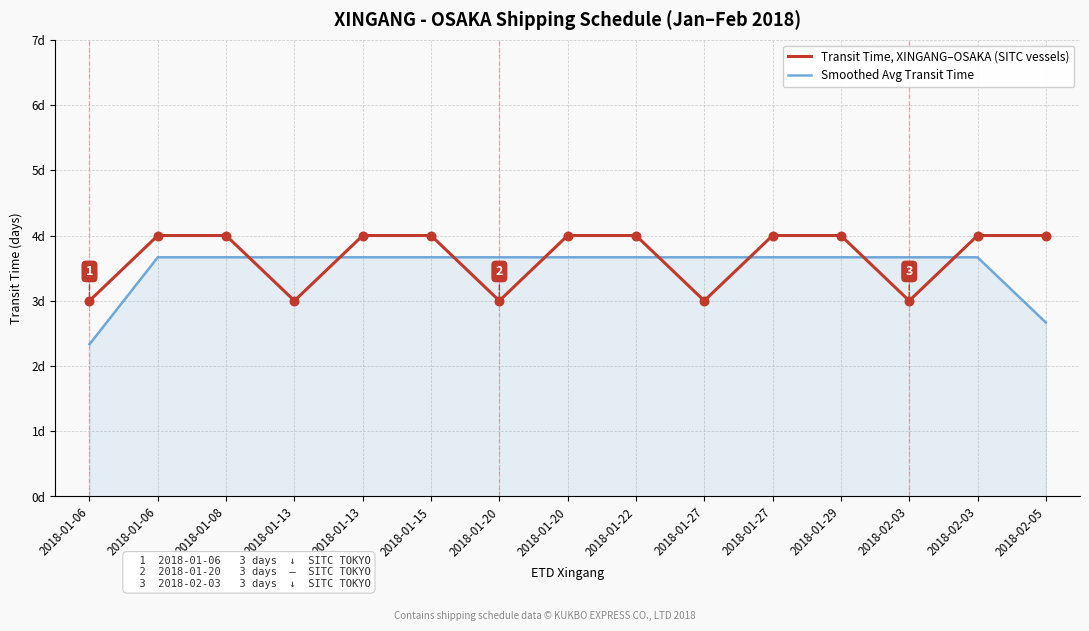

Which series has the largest total across all categories?

Transit Time, XINGANG–OSAKA (SITC vessels)